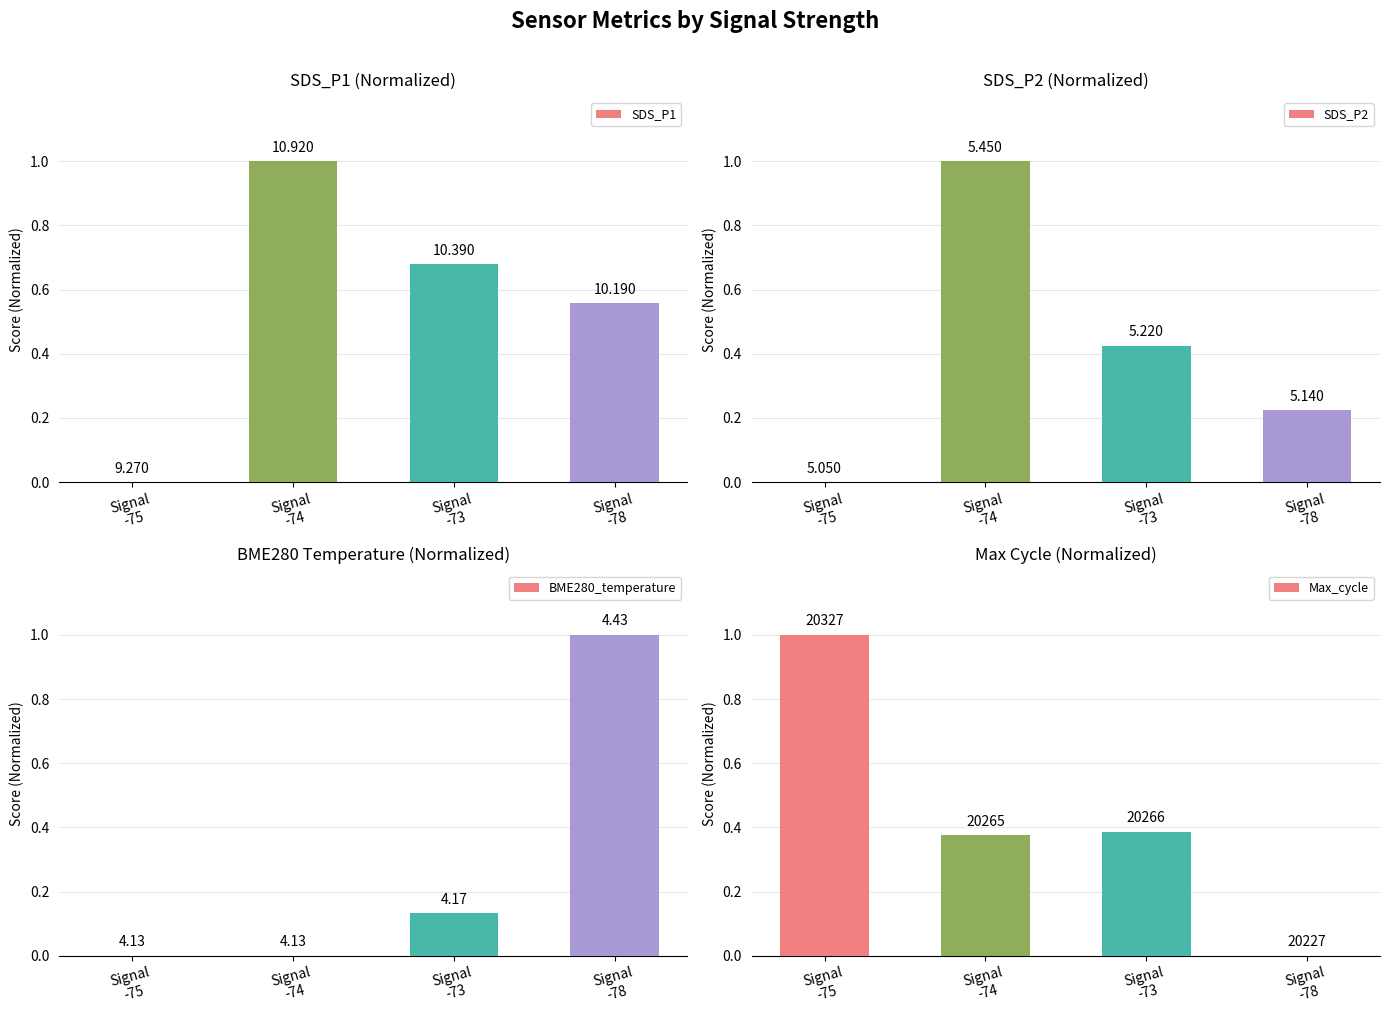

What is the difference between the maximum and minimum values in the Max_cycle series?

1.0